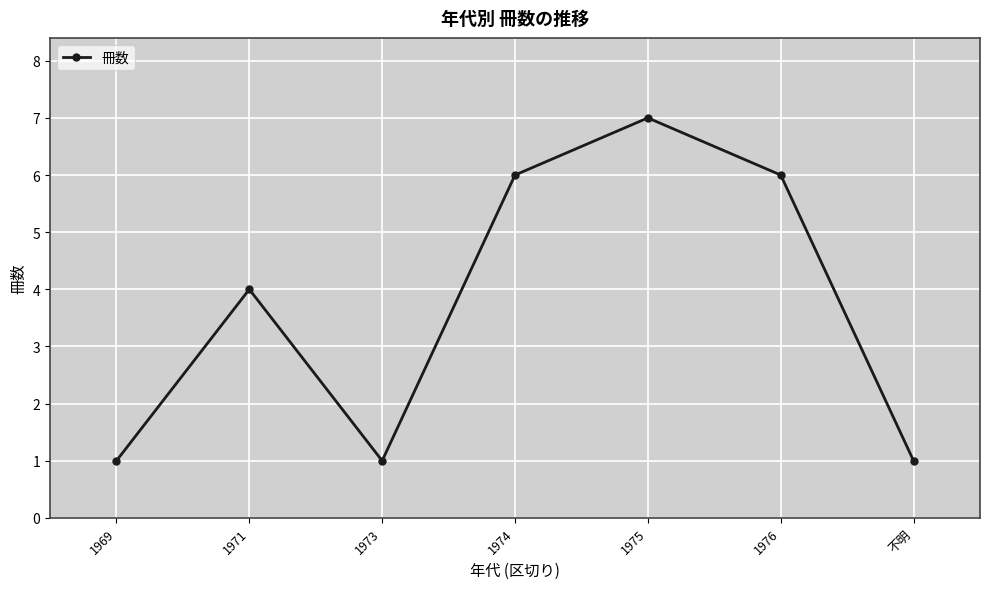

Between 1974 and 1973, which is larger?

1974